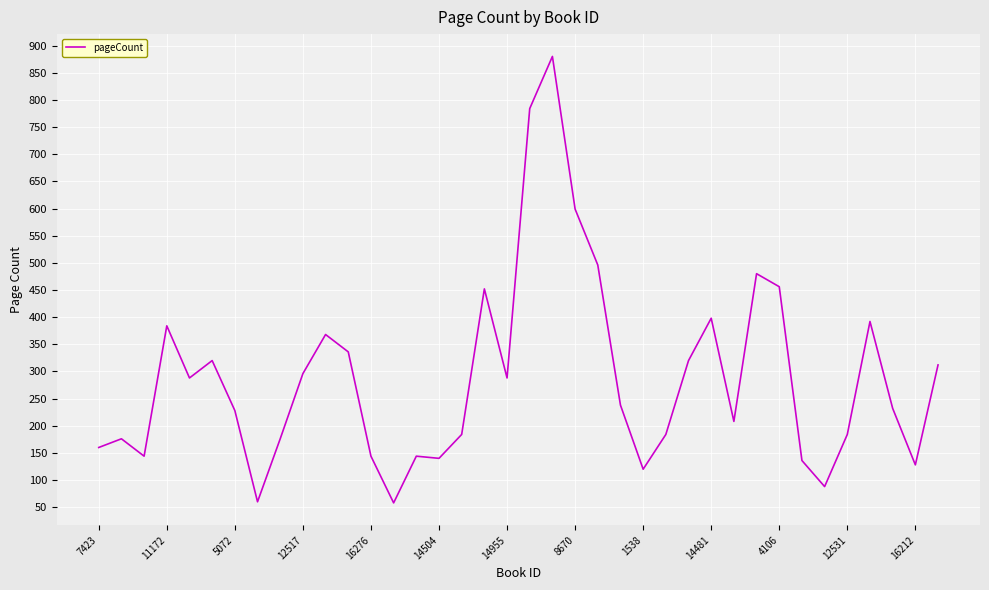

What is the maximum value shown in the chart?

880